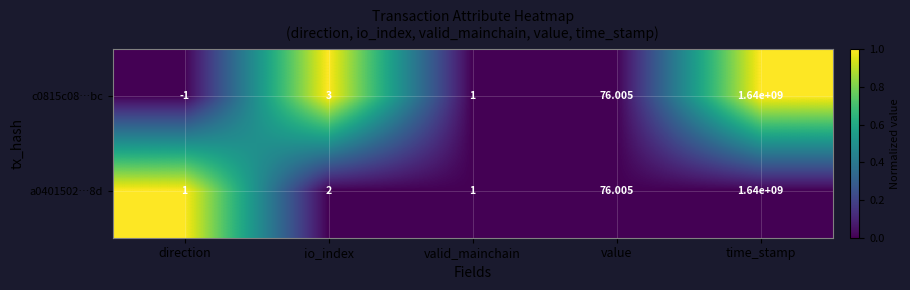

Is the value of a0401502…8d at direction greater than the value of c0815c08…bc at value?

No